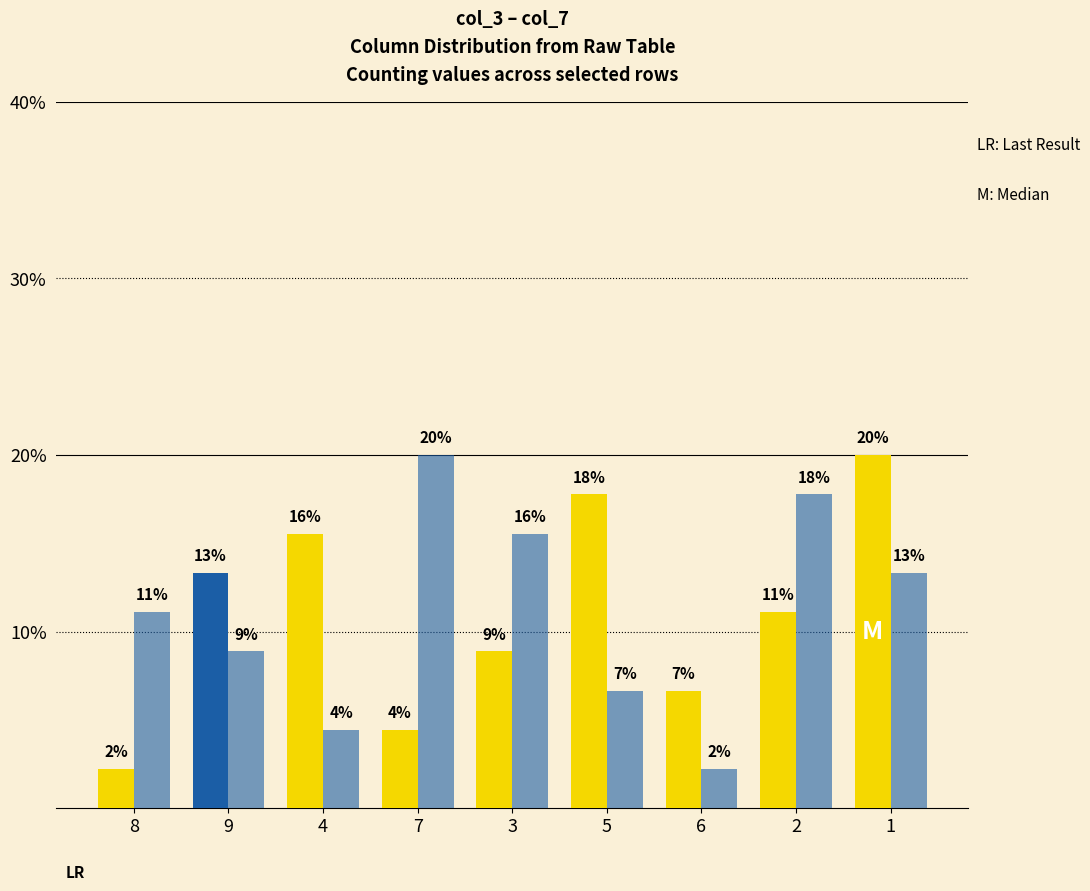

How many groups of bars are there?

9